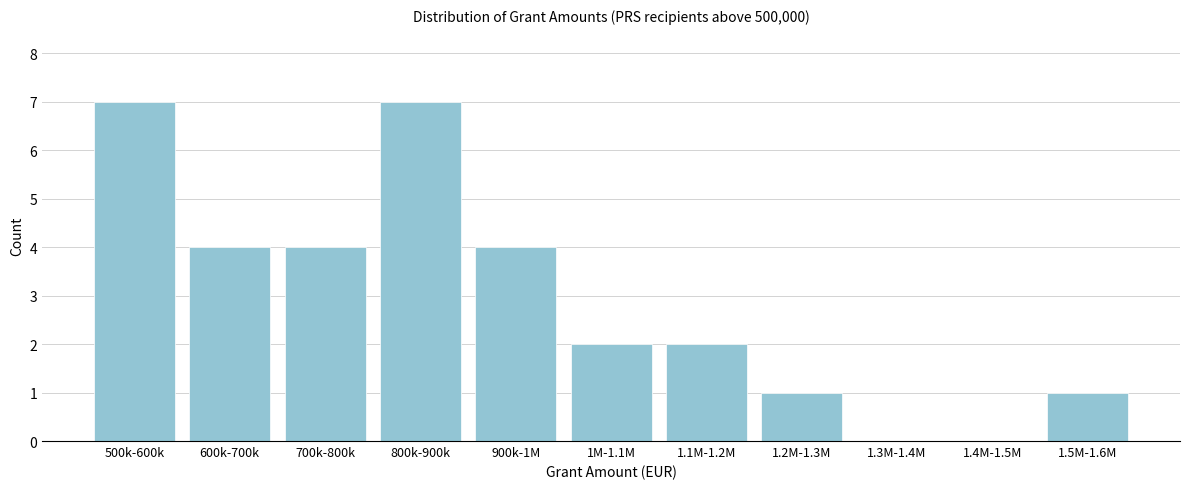

Reading left to right, what are all the values shown in this chart?

500k-600k=7	600k-700k=4	700k-800k=4	800k-900k=7	900k-1M=4	1M-1.1M=2	1.1M-1.2M=2	1.2M-1.3M=1	1.3M-1.4M=0	1.4M-1.5M=0	1.5M-1.6M=1